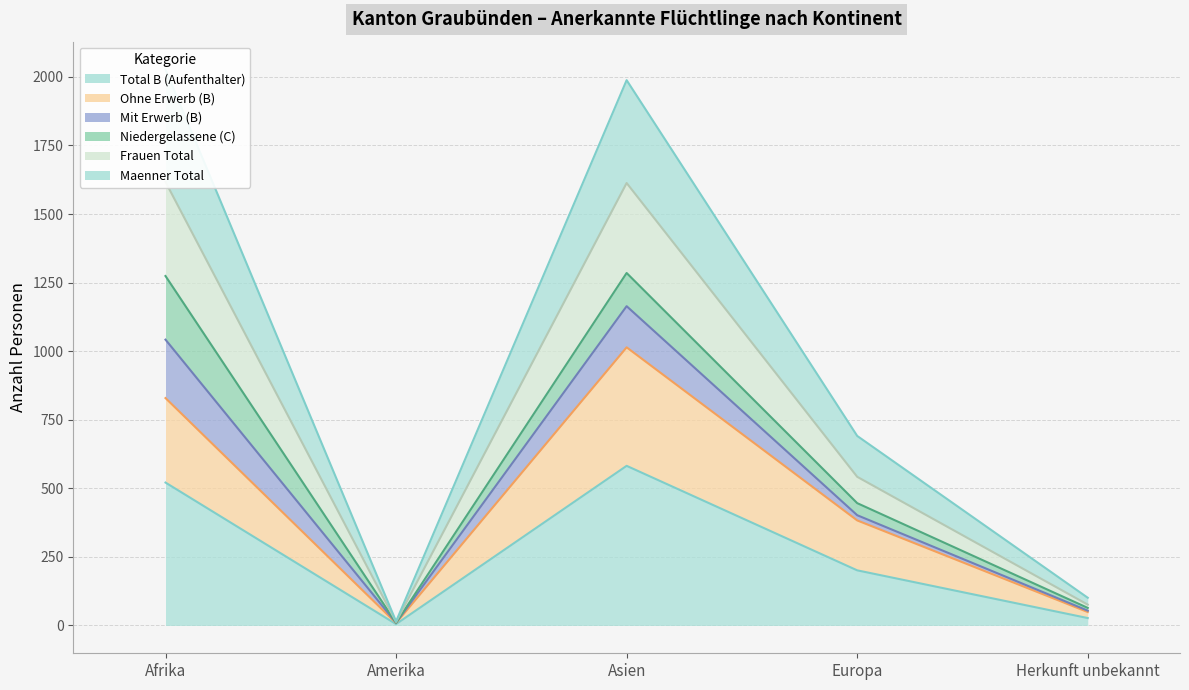

Which category has the lowest value in the Total B (Aufenthalter) series?

Amerika